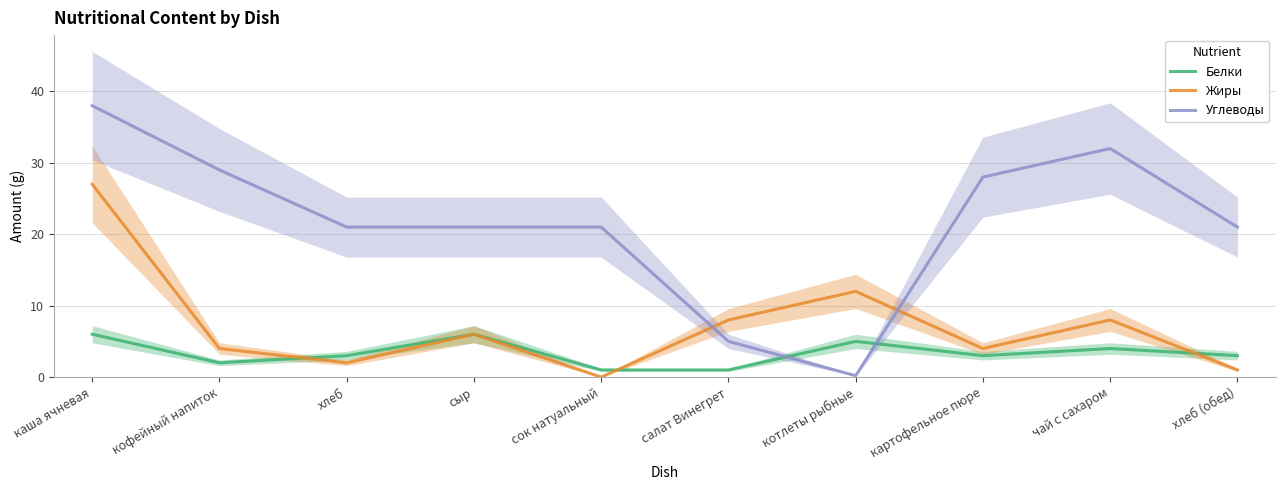

How many Белки values are between 2 and 5?

6